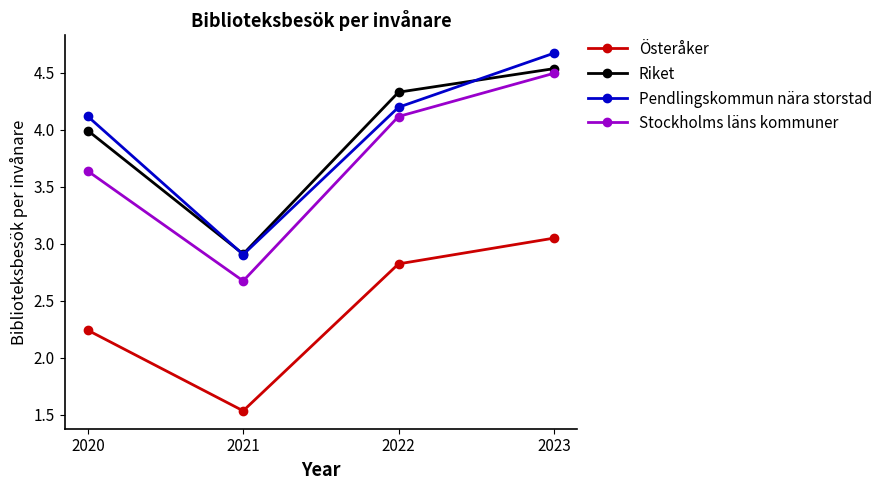

True or false: Österåker and Stockholms läns kommuner intersect in this chart.

False